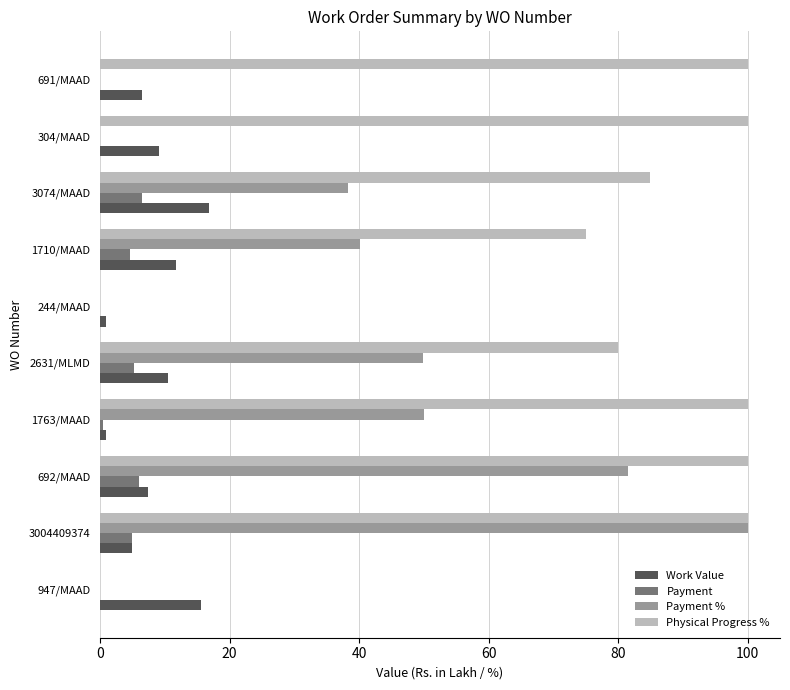

What is the sum of the Payment % values at 692/MAAD and 3004409374?

181.5